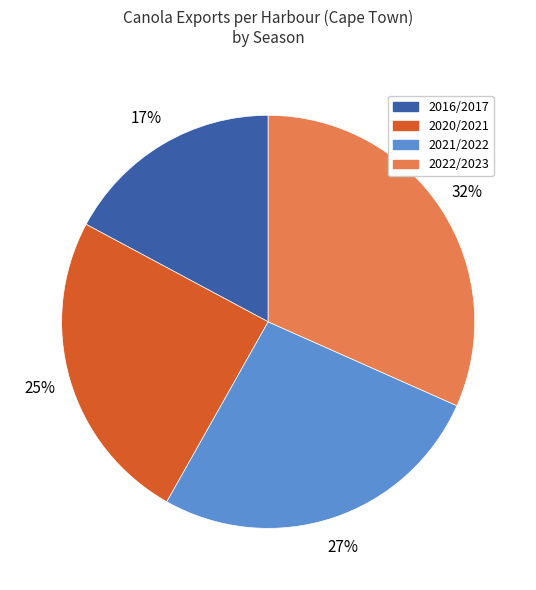

How many segments does this pie chart have?

4